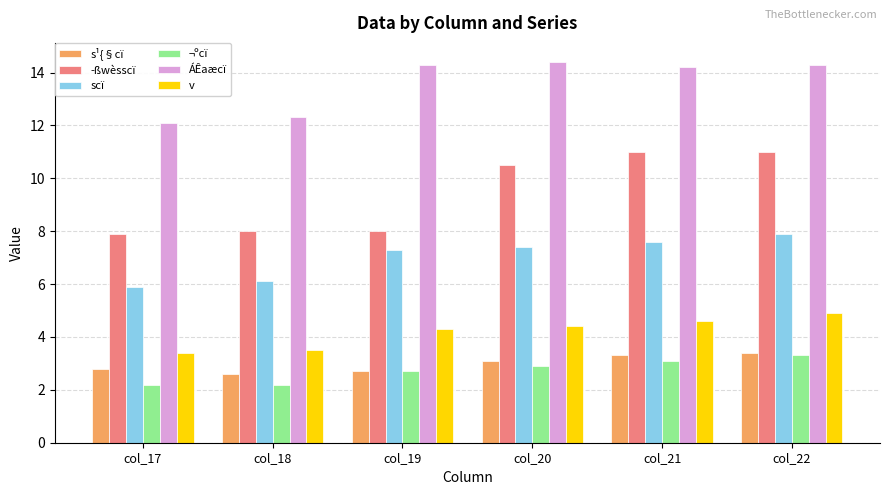

How many data points in ÁÊaæcï are above 14?

4